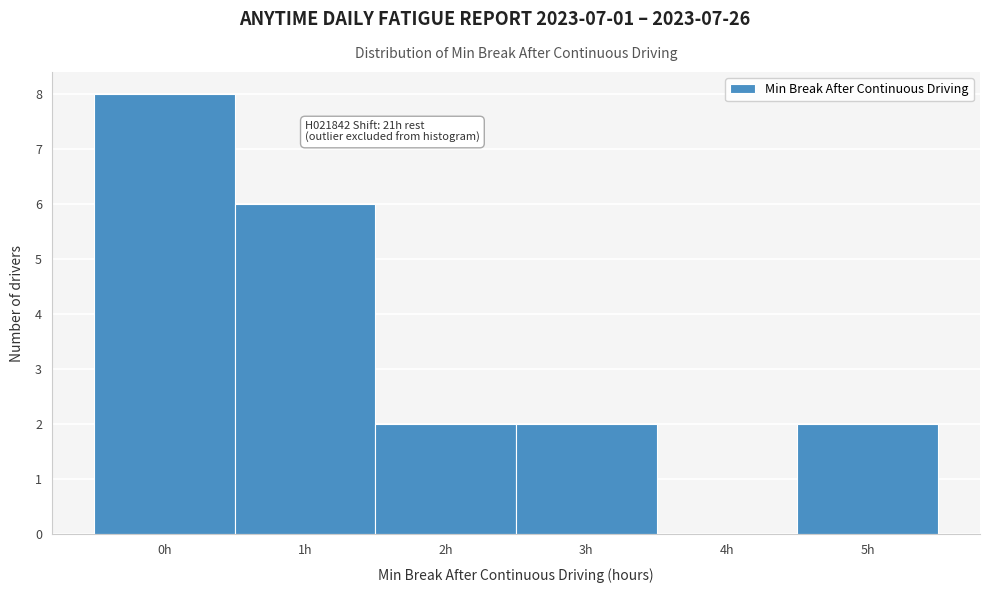

Which range on the x-axis has the tallest bar?

-0.5 to 0.5